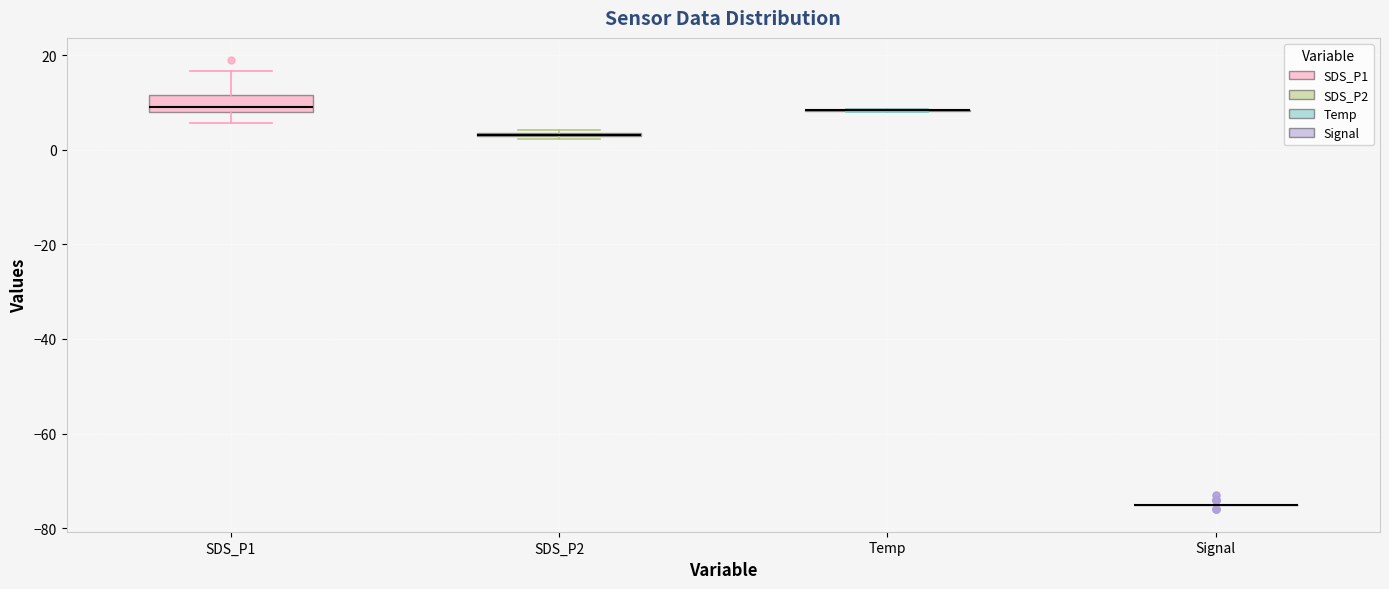

Comparing the boxes themselves (not the whiskers), which one is the tallest?

SDS_P1